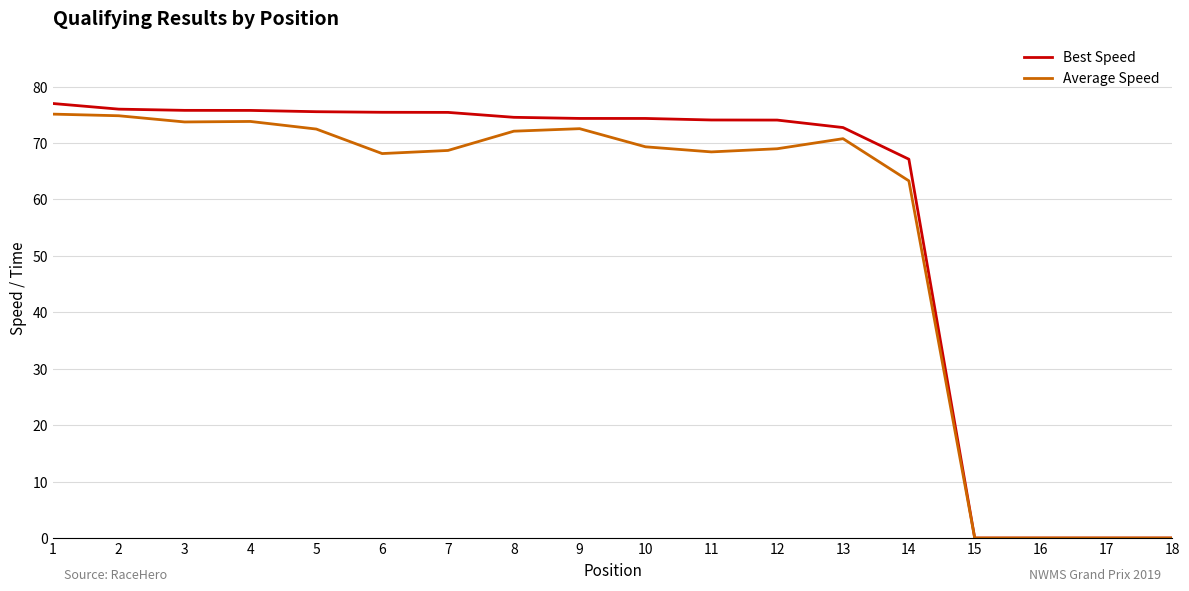

What are all the series names shown in the legend?

Best Speed, Average Speed